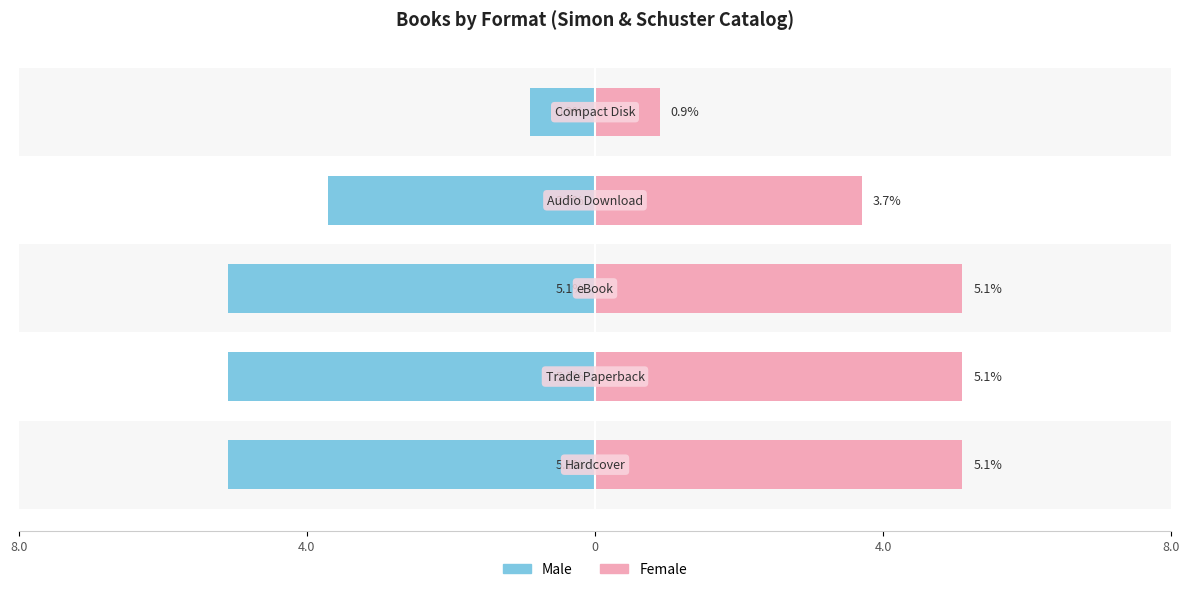

Reading left to right, transcribe all the data shown in this chart.

Male: 8.0=-5.1	4.0=-5.1	0=-5.1	4.0=-3.7	8.0=-0.9
Female: 8.0=5.1	4.0=5.1	0=5.1	4.0=3.7	8.0=0.9